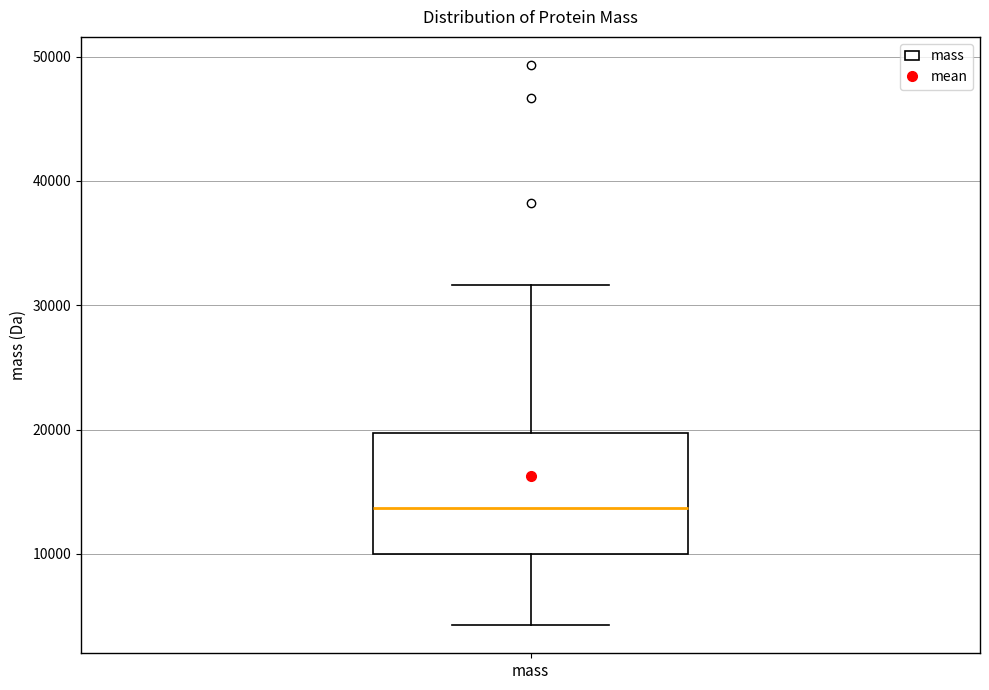

Where does the upper whisker of the box for mass end on the y-axis? The values are not printed on the chart, so give them approximately, as read against the axis.

32000